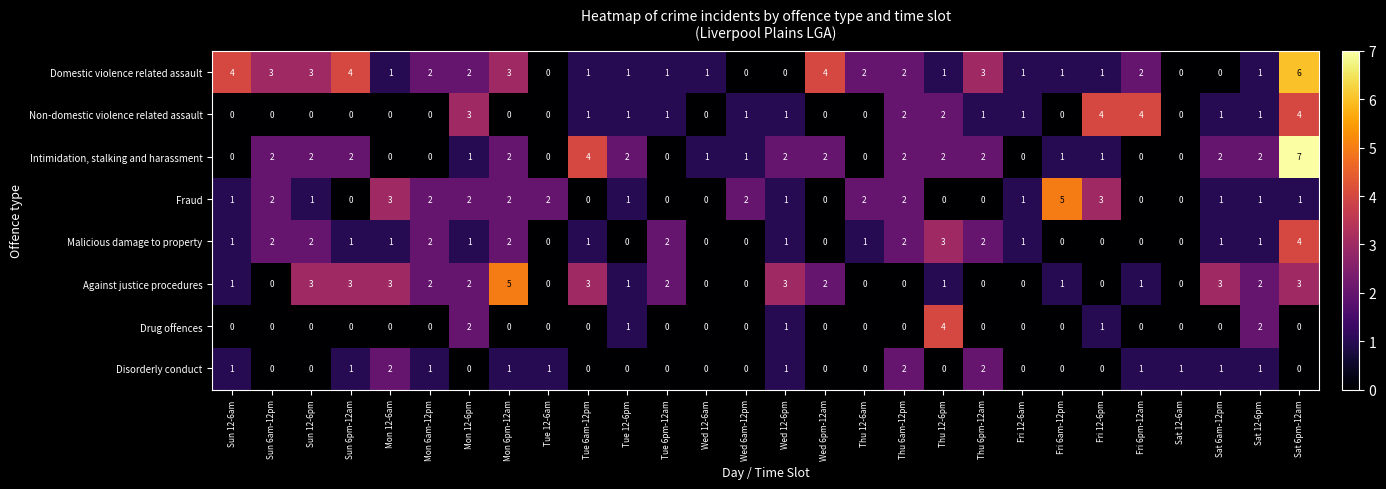

What is the difference between the highest and lowest values at Fri 6am-12pm?

5